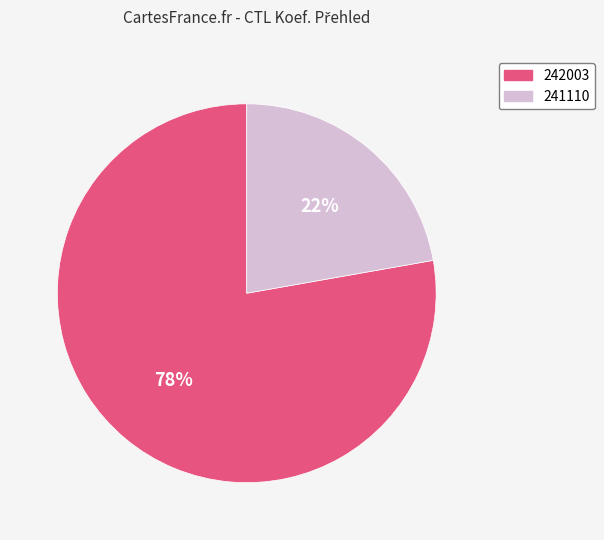

True or false: 242003 accounts for 78% of the total.

True